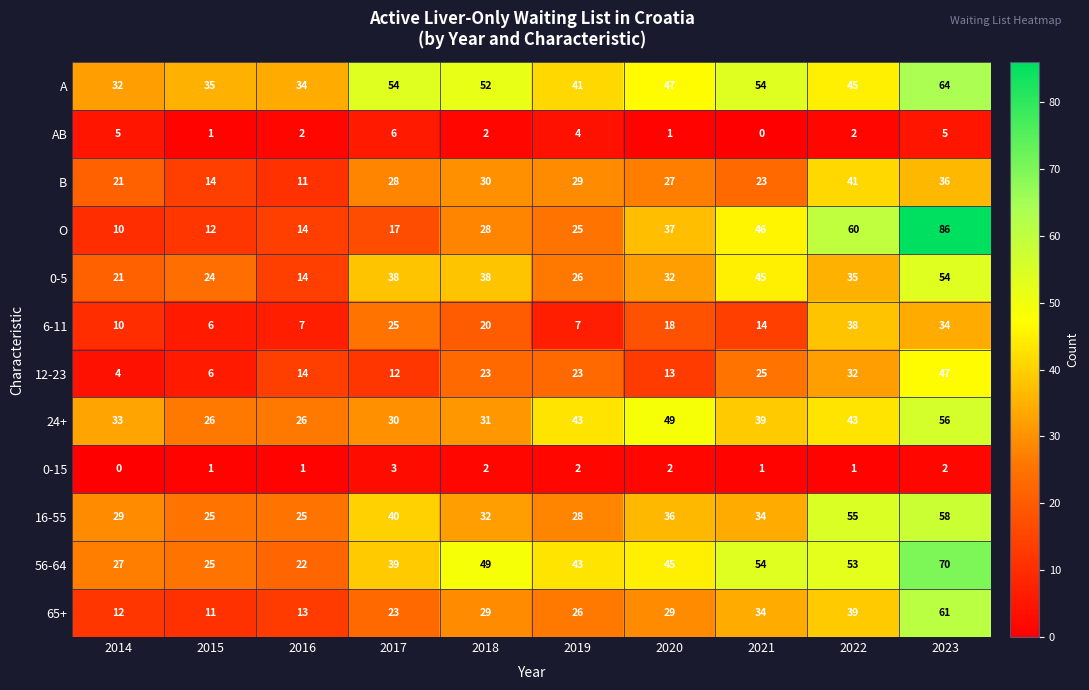

Rank the series by their maximum value, from highest to lowest.

O, 56-64, A, 65+, 16-55, 24+, 0-5, 12-23, B, 6-11, AB, 0-15